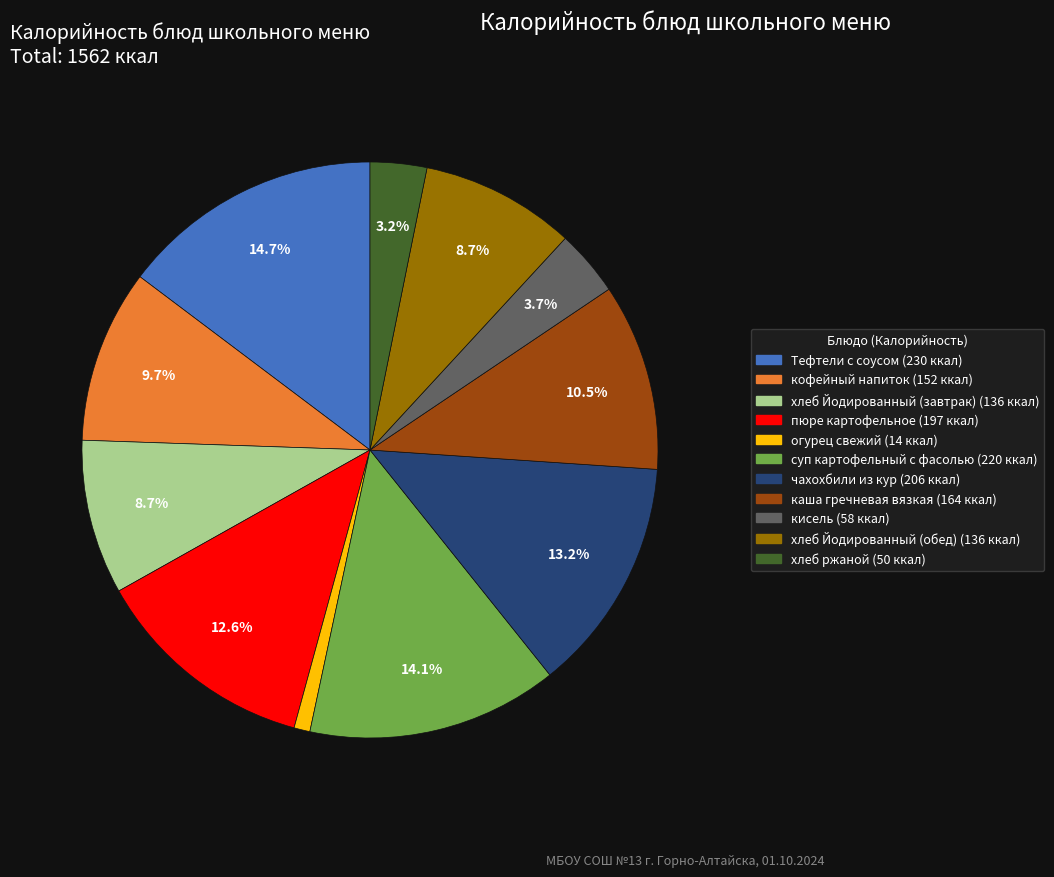

How many slices are in this pie chart?

11